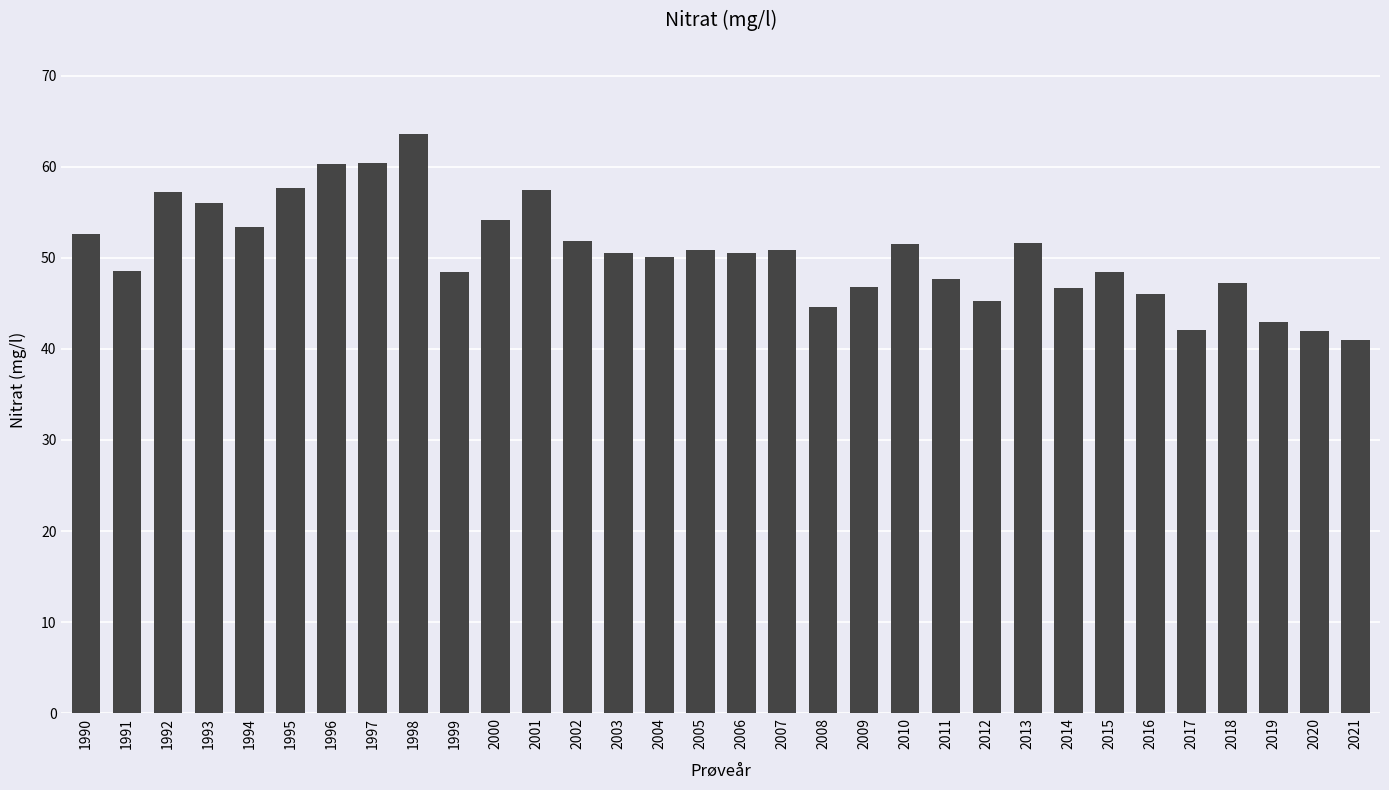

How many categories are shown in the chart?

32